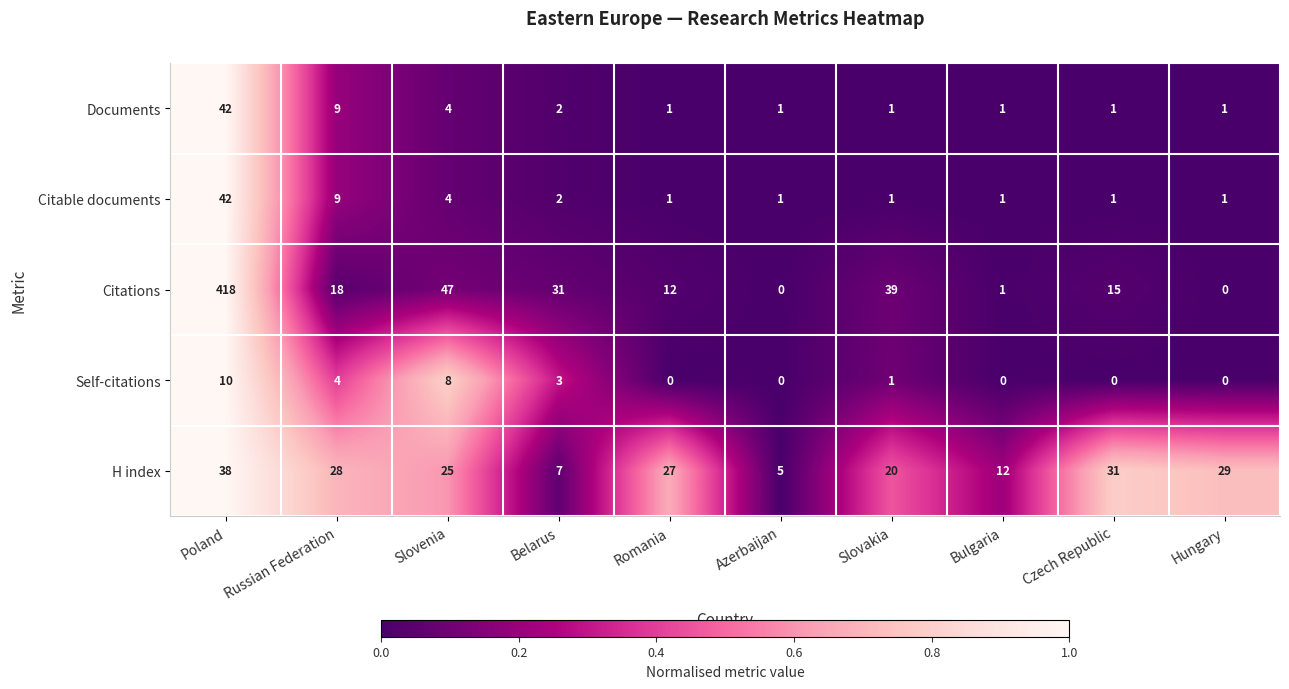

What is the greatest value displayed?

418